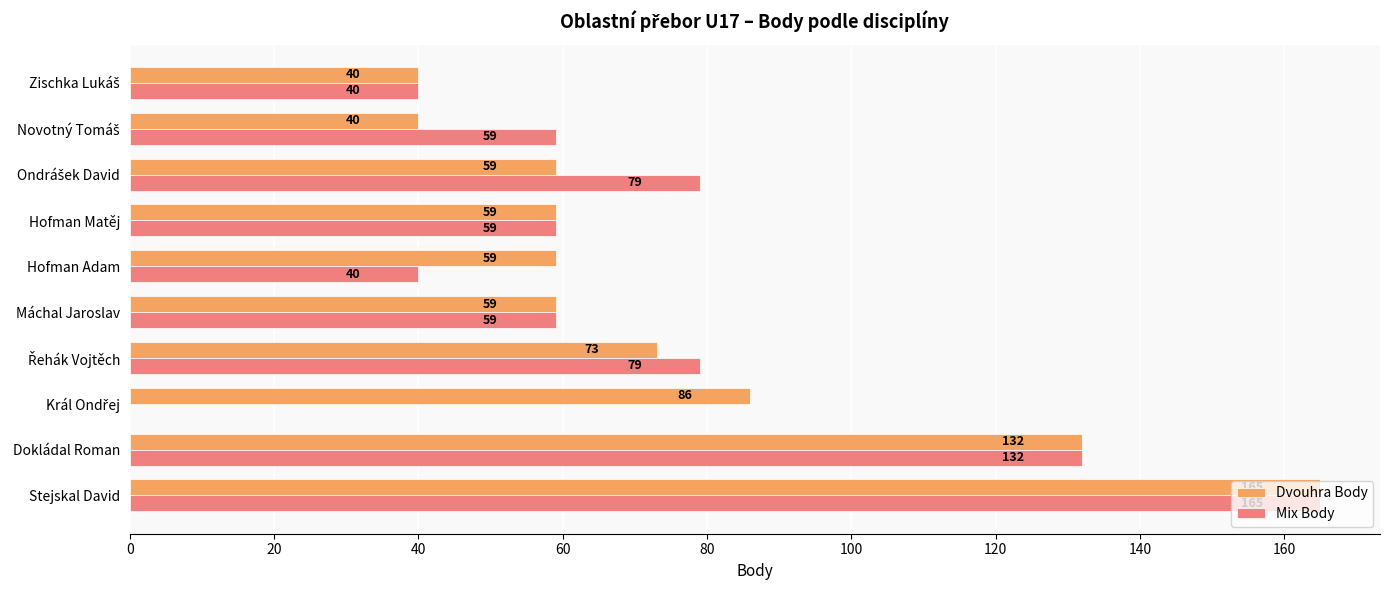

How many values in Mix Body are above zero?

9